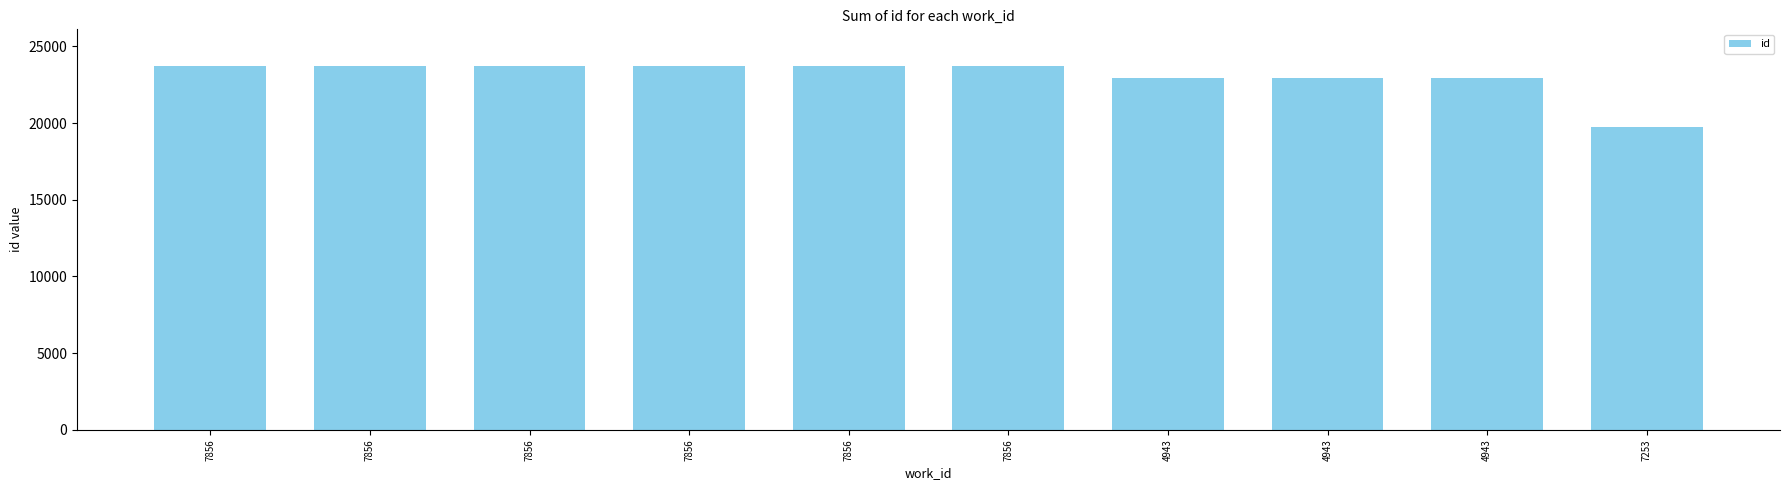

How many data points are less than 23730?

5